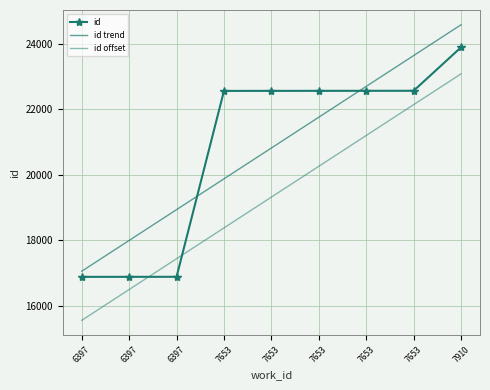

How many data points in id trend are less than 20821?

4